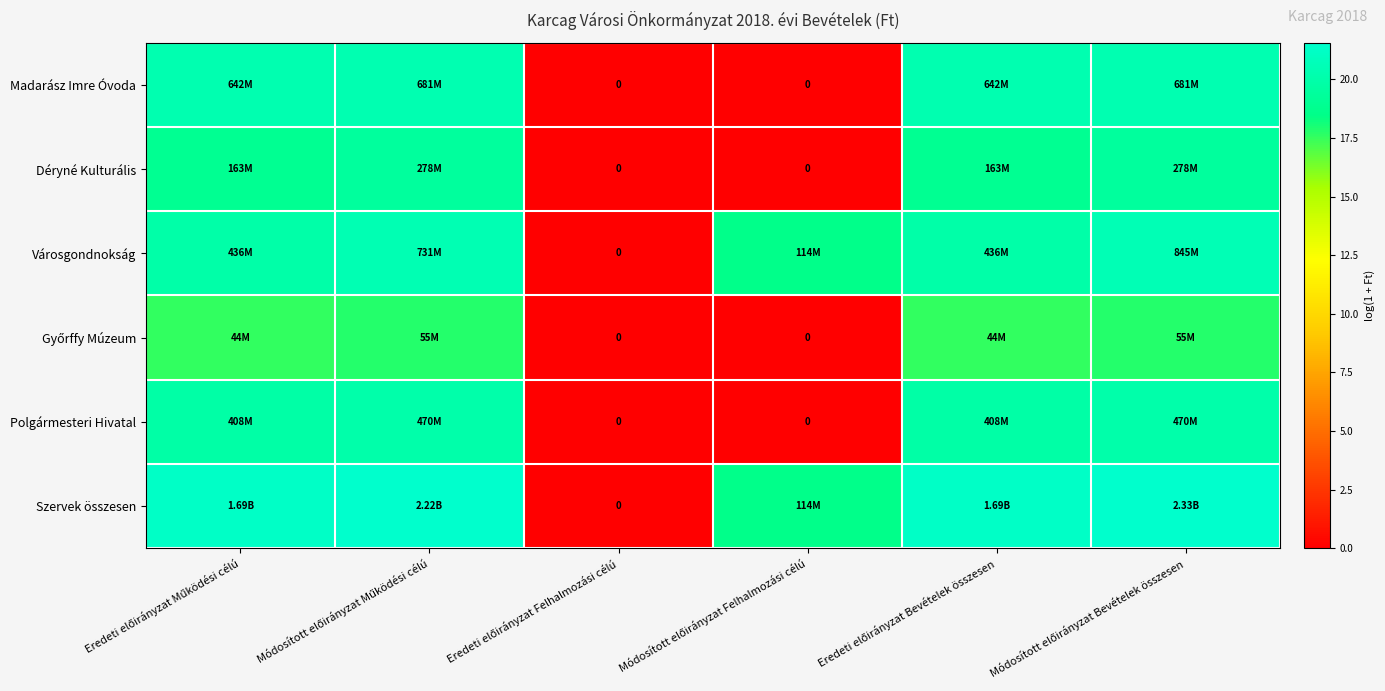

At how many categories does at least one series exceed 21?

4